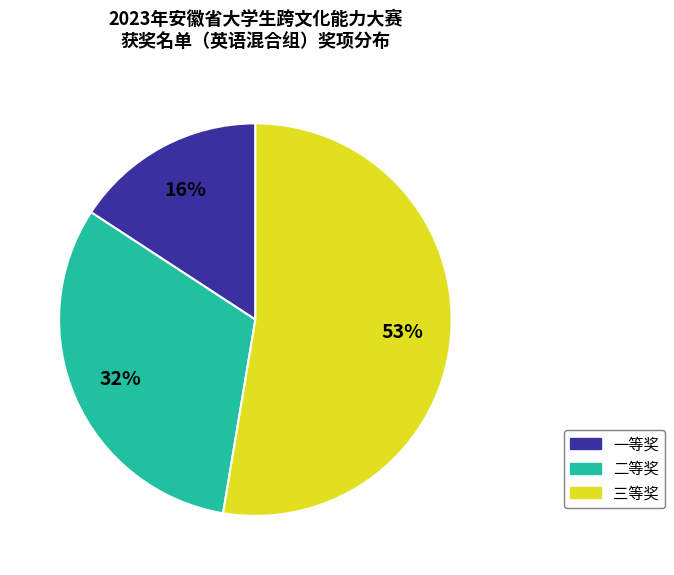

How many slices are in this pie chart?

3